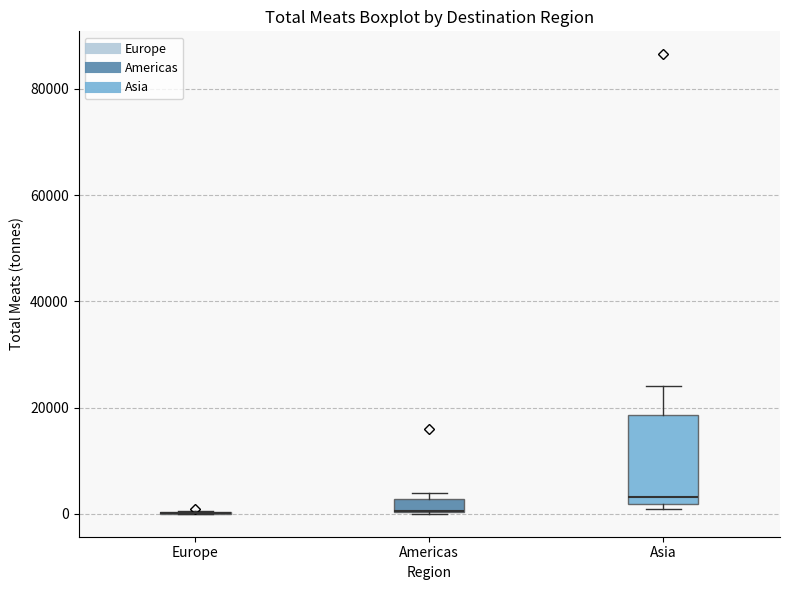

Where is the upper edge of the box for Asia on the y-axis? The values are not printed on the chart, so give them approximately, as read against the axis.

18000